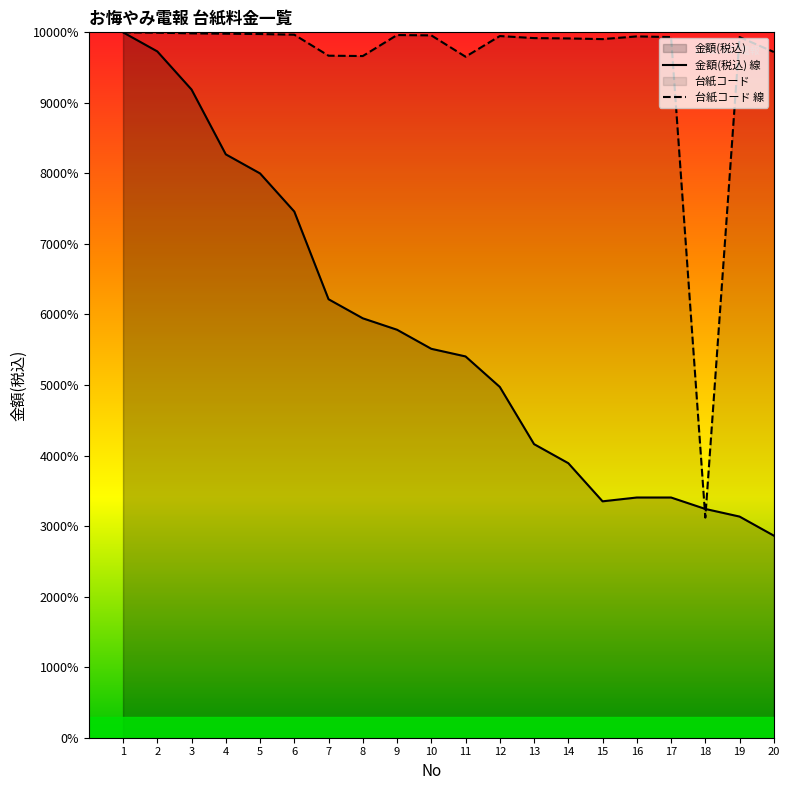

Where does the 金額(税込) 線 series first go above 12129?

1